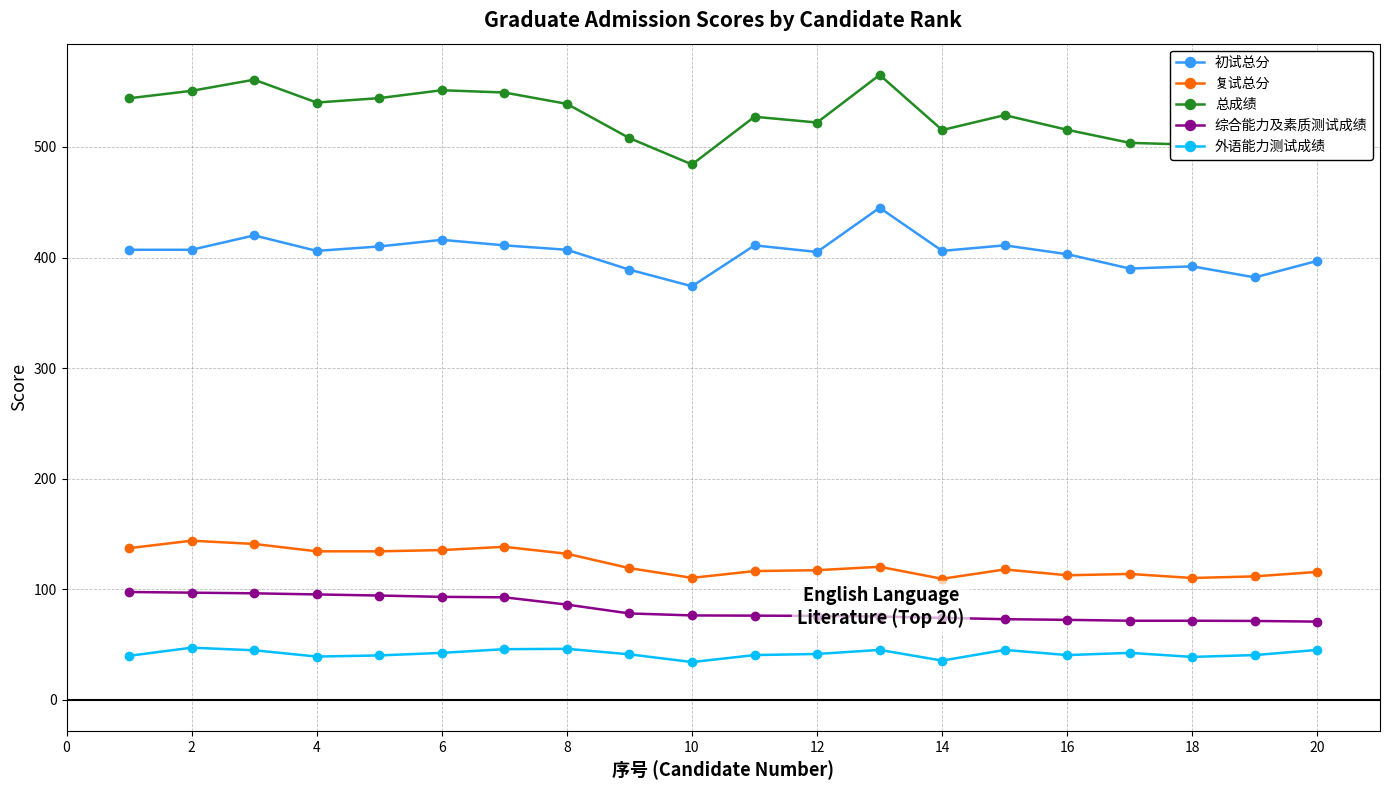

Which series has the largest total across all categories?

总成绩